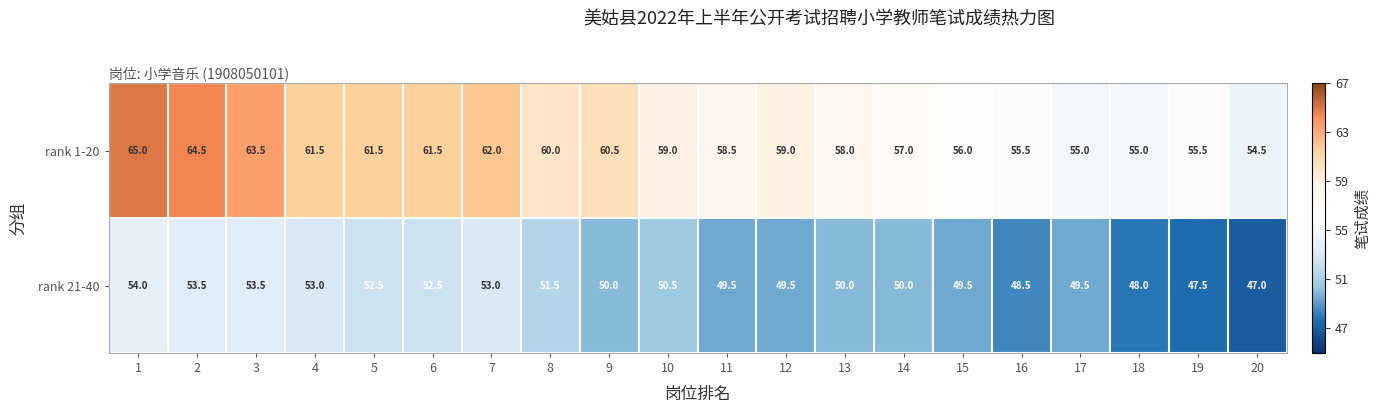

What is the maximum value shown in the chart?

65.0